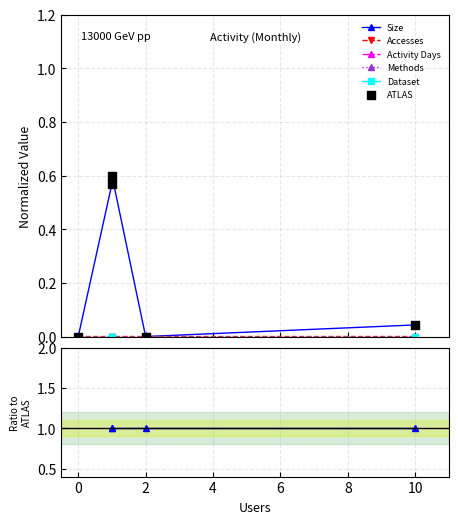

Is the value of Size at 0 greater than the value of Accesses at 0?

No